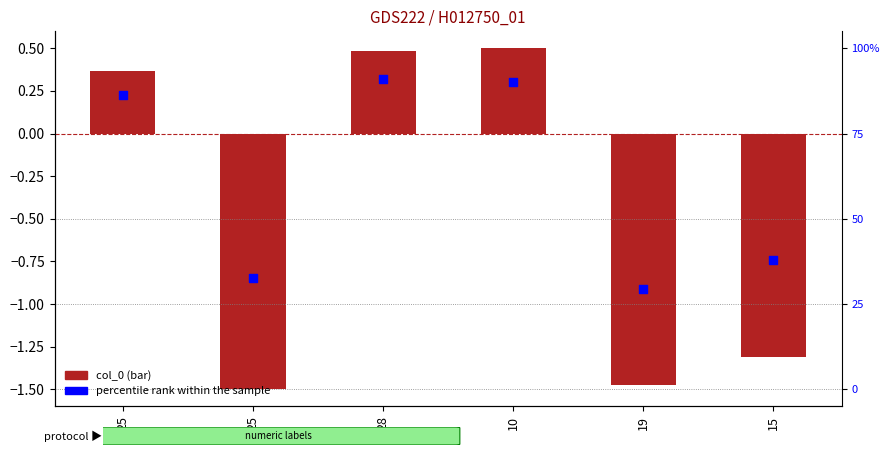

What is the total value across all series at 15?

-2.1